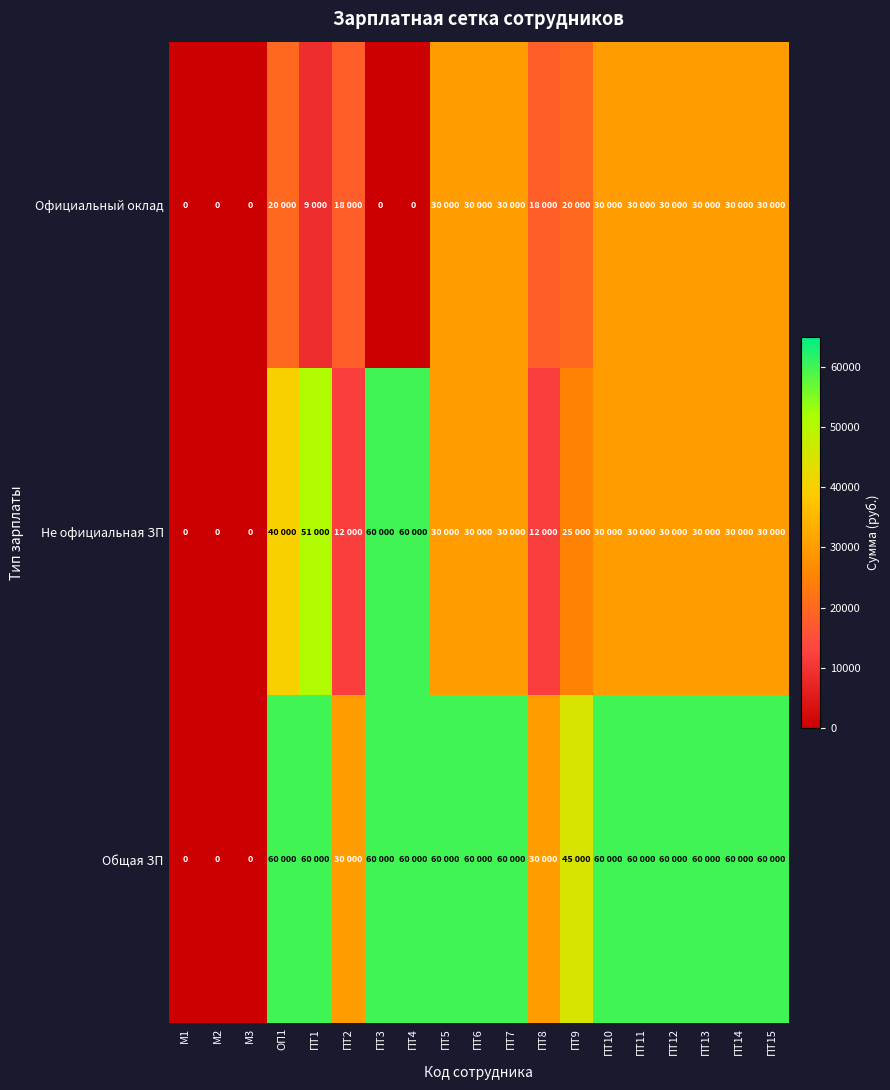

Rank the series by their average value, from lowest to highest.

Официальный оклад, Не официальная ЗП, Общая ЗП